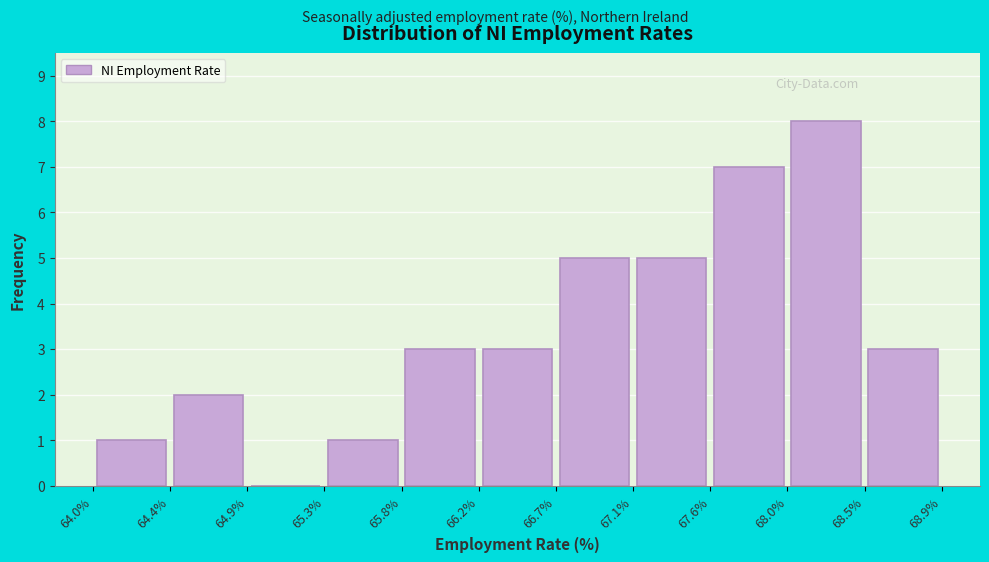

Which range on the x-axis has the tallest bar?

68.0% to 68.5%